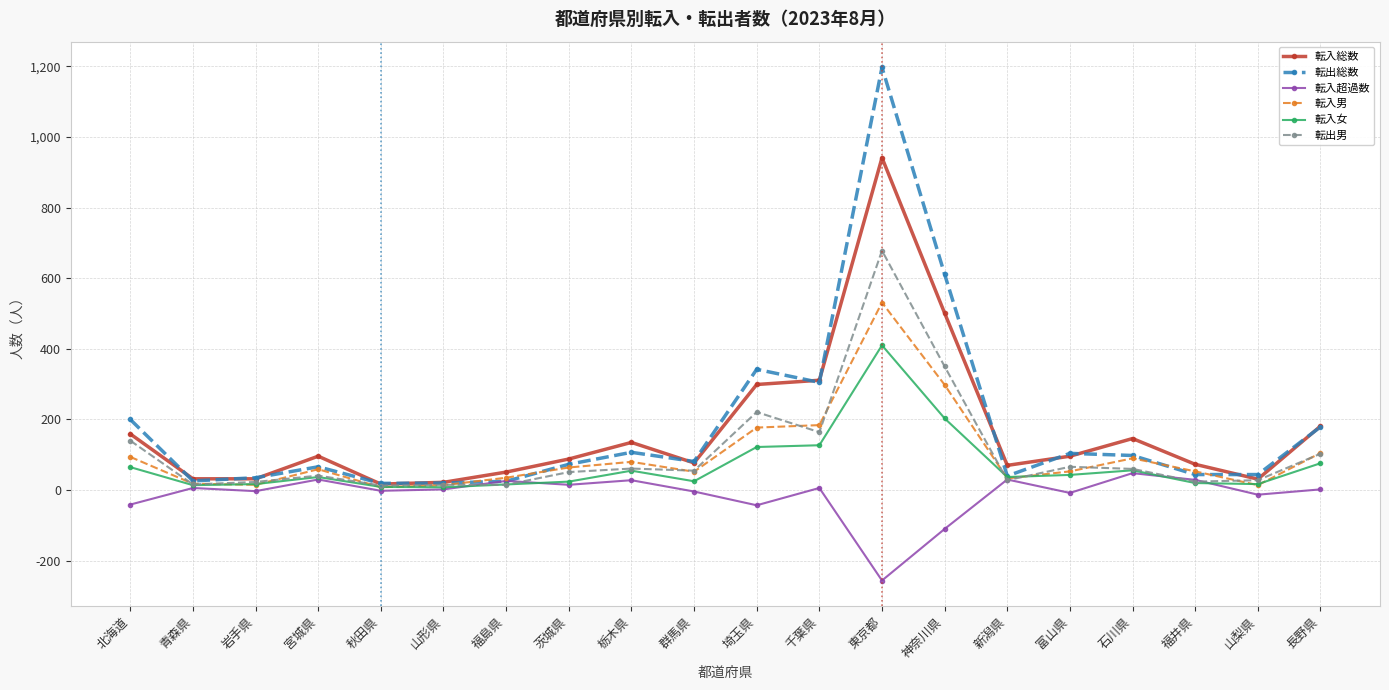

List the series in order of their peak value, lowest first.

転入超過数, 転入女, 転入男, 転出男, 転入総数, 転出総数